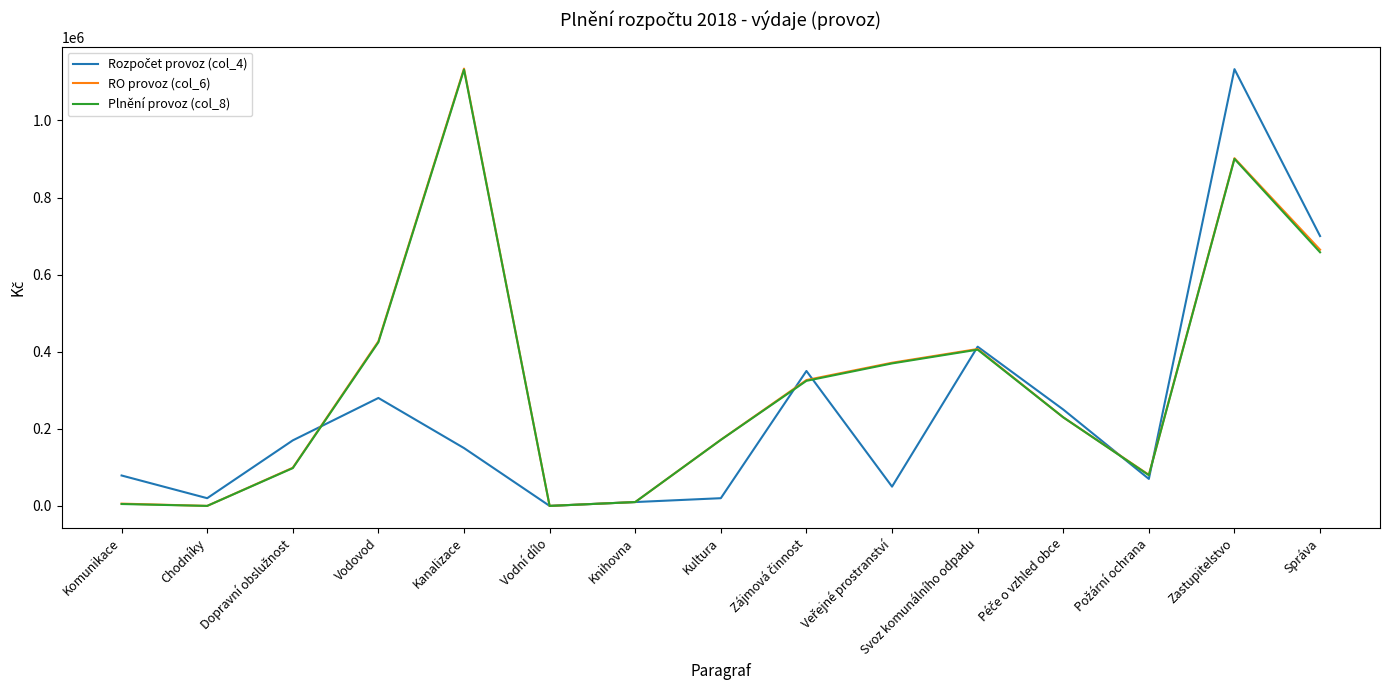

Is it true that RO provoz (col_6) equals 555314.1 at Kanalizace?

False